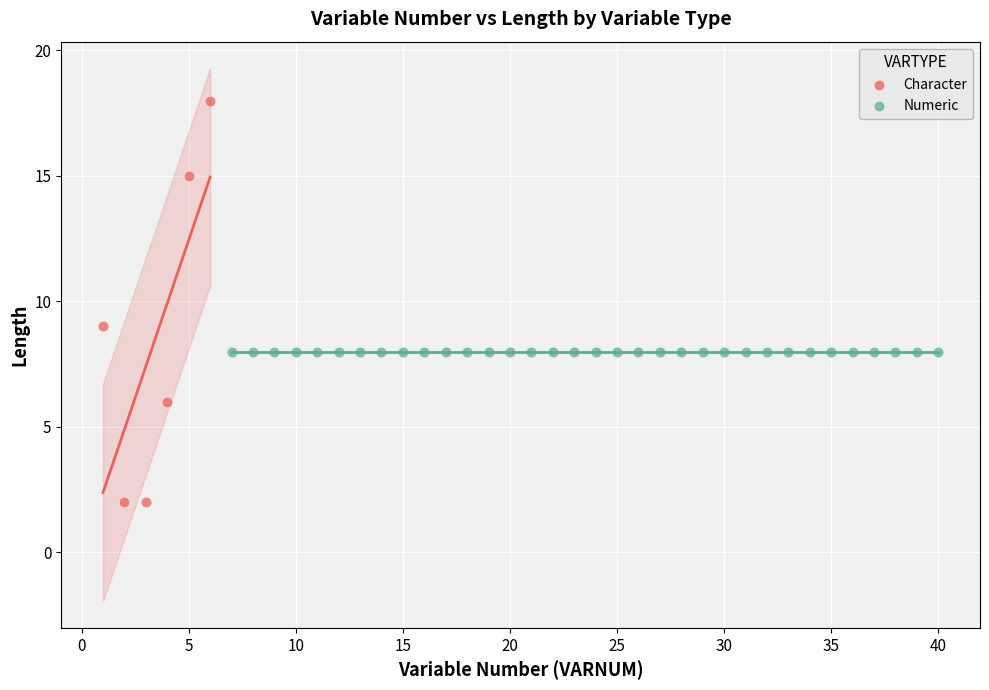

Which series contains the lowest Y value?

Character